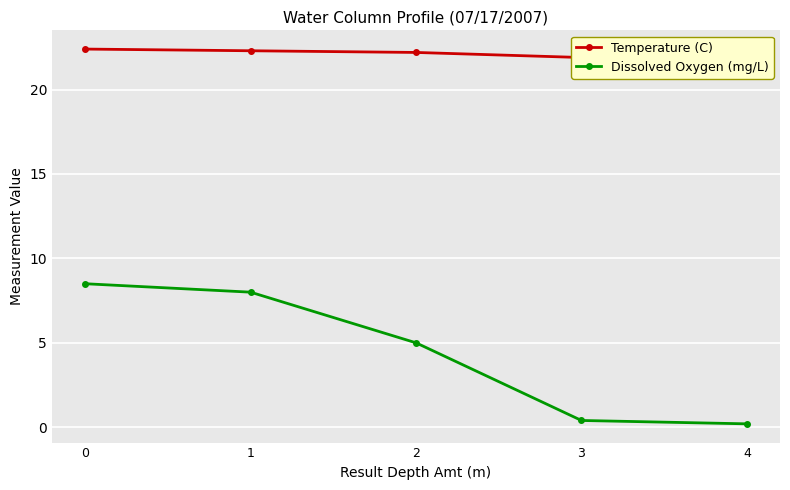

Count the number of categories in the chart.

5